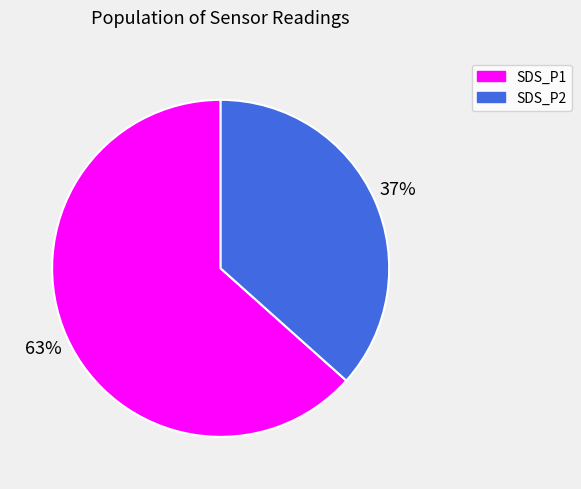

Do SDS_P1 and SDS_P2 together represent more than half of the pie?

Yes